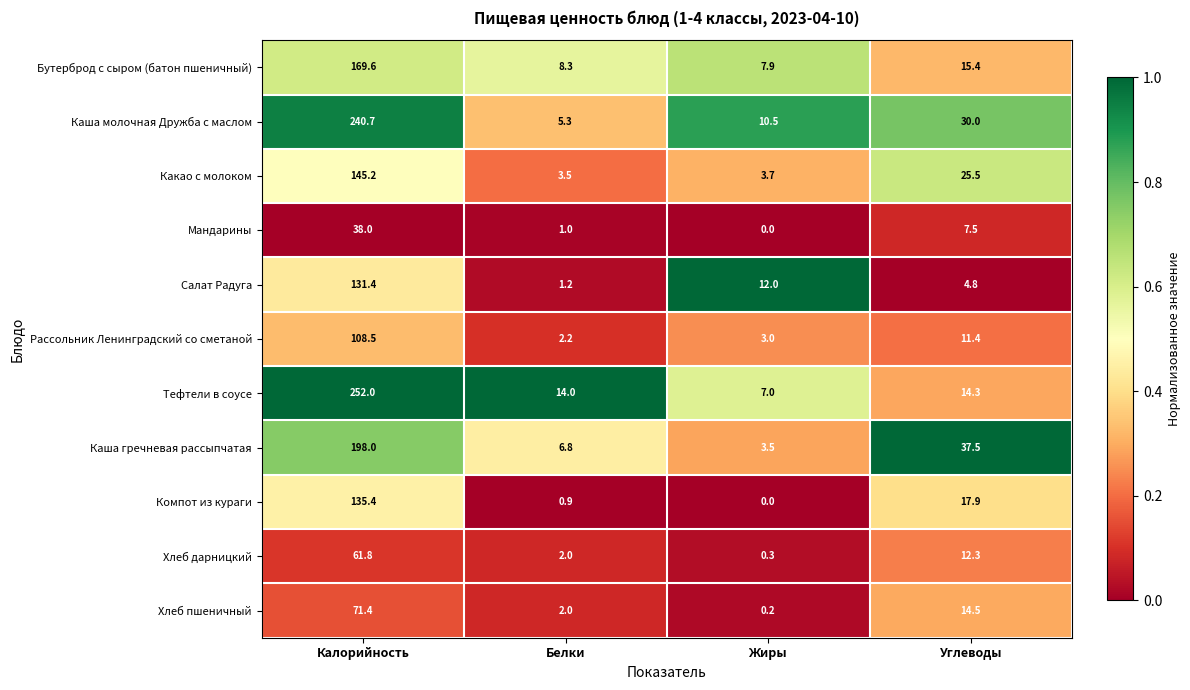

What is the average value of the Мандарины series?

11.6